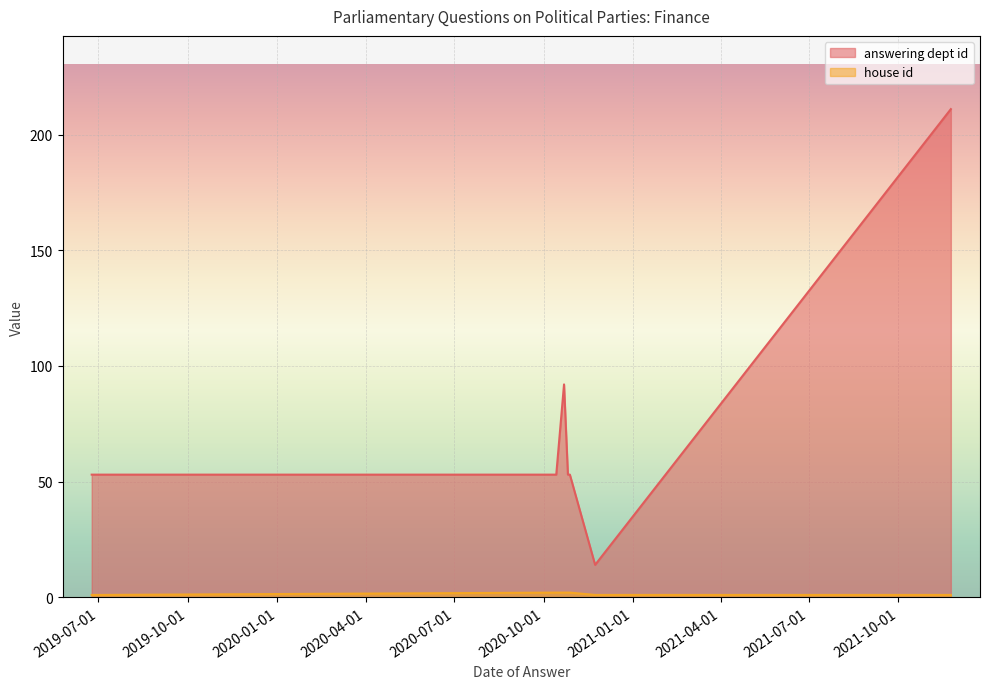

What is the difference between the maximum and second lowest values in the answering dept id series?

158